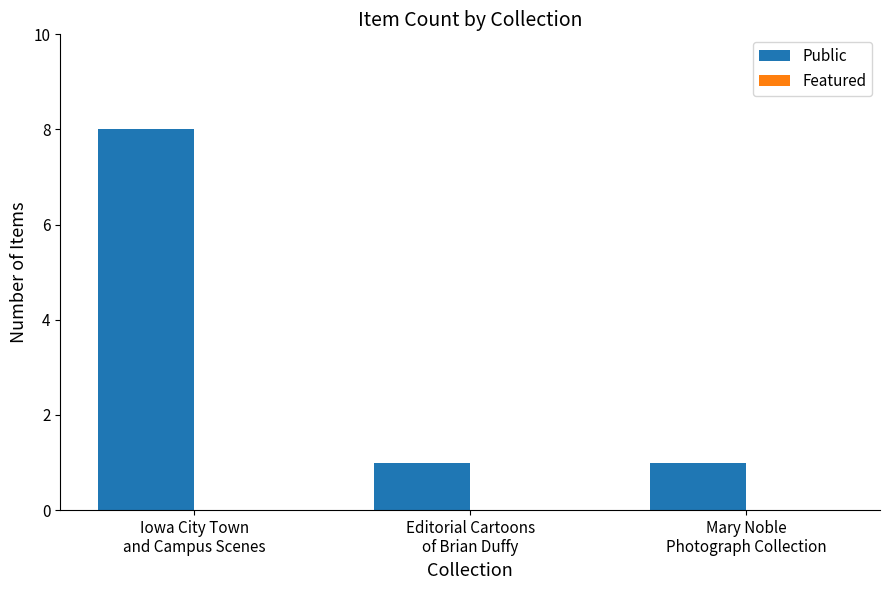

What is the difference between the maximum and second lowest values?

7